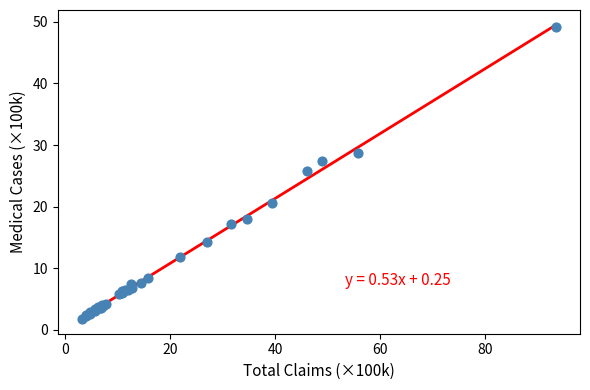

What Y value in the scatter plot is closest to 25?

25.7